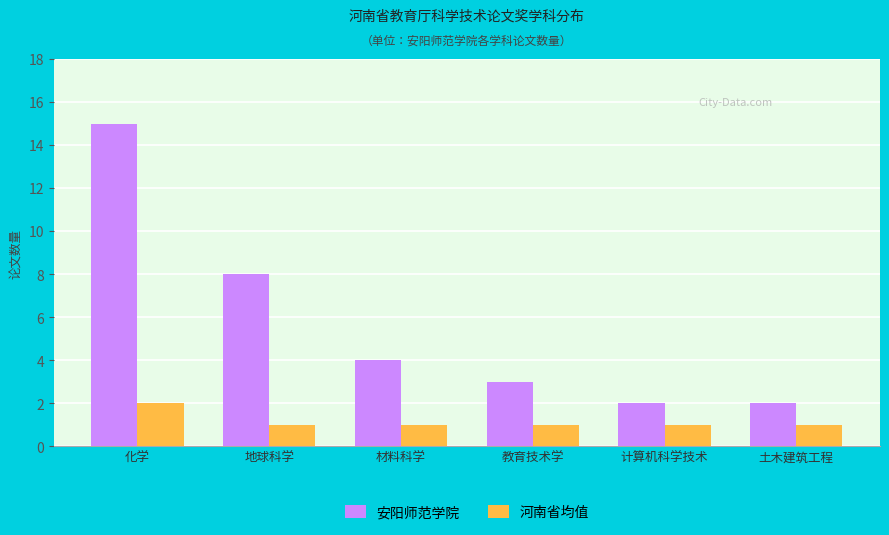

Which series has the widest spread of values?

安阳师范学院